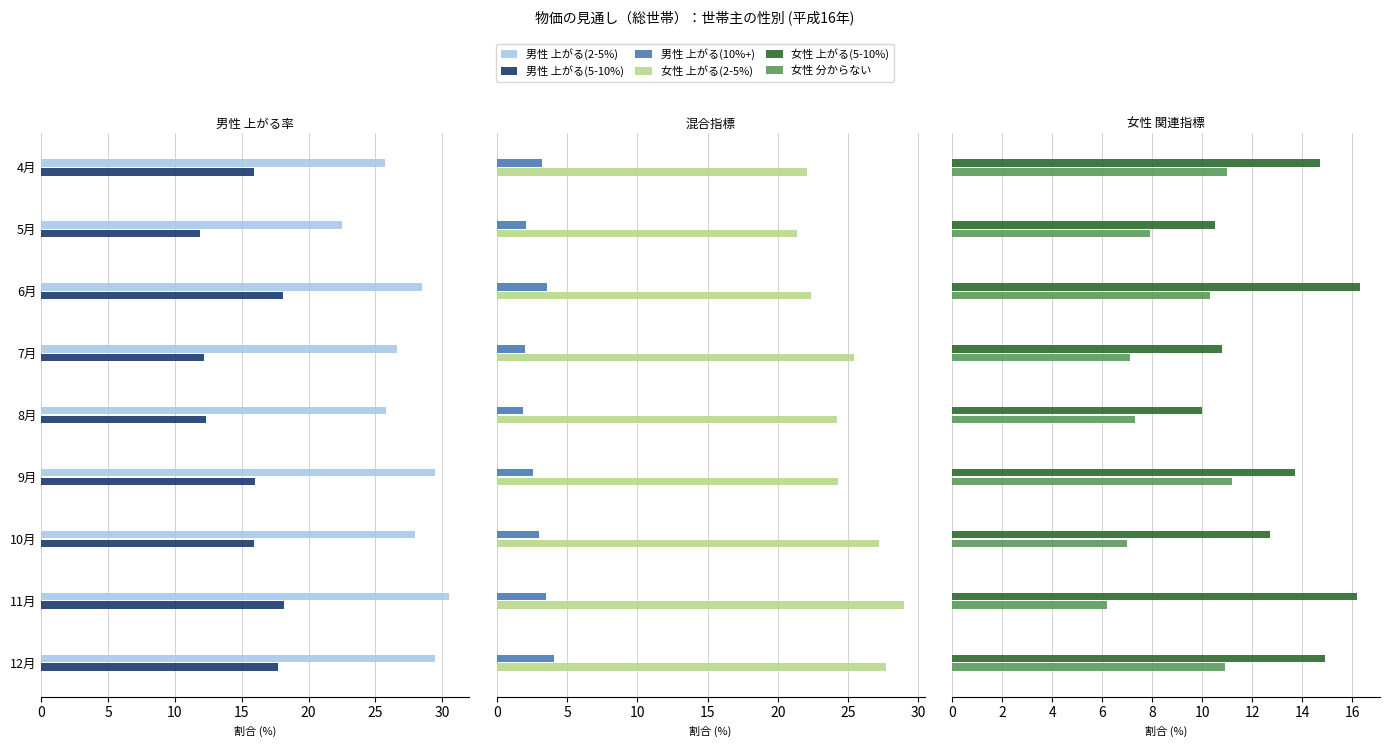

Reading right to left, what are all the values shown in this chart?

男性 上がる(2-5%): 29.5	30.5	28.0	29.5	25.8	26.6	28.5	22.5	25.7
男性 上がる(5-10%): 17.7	18.2	15.9	16.0	12.3	12.2	18.1	11.9	15.9
男性 上がる(10%+): 4.1	3.5	3.0	2.6	1.9	2.0	3.6	2.1	3.2
女性 上がる(2-5%): 27.7	29.0	27.2	24.3	24.2	25.4	22.4	21.4	22.1
女性 上がる(5-10%): 14.9	16.2	12.7	13.7	10.0	10.8	16.3	10.5	14.7
女性 分からない: 10.9	6.2	7.0	11.2	7.3	7.1	10.3	7.9	11.0